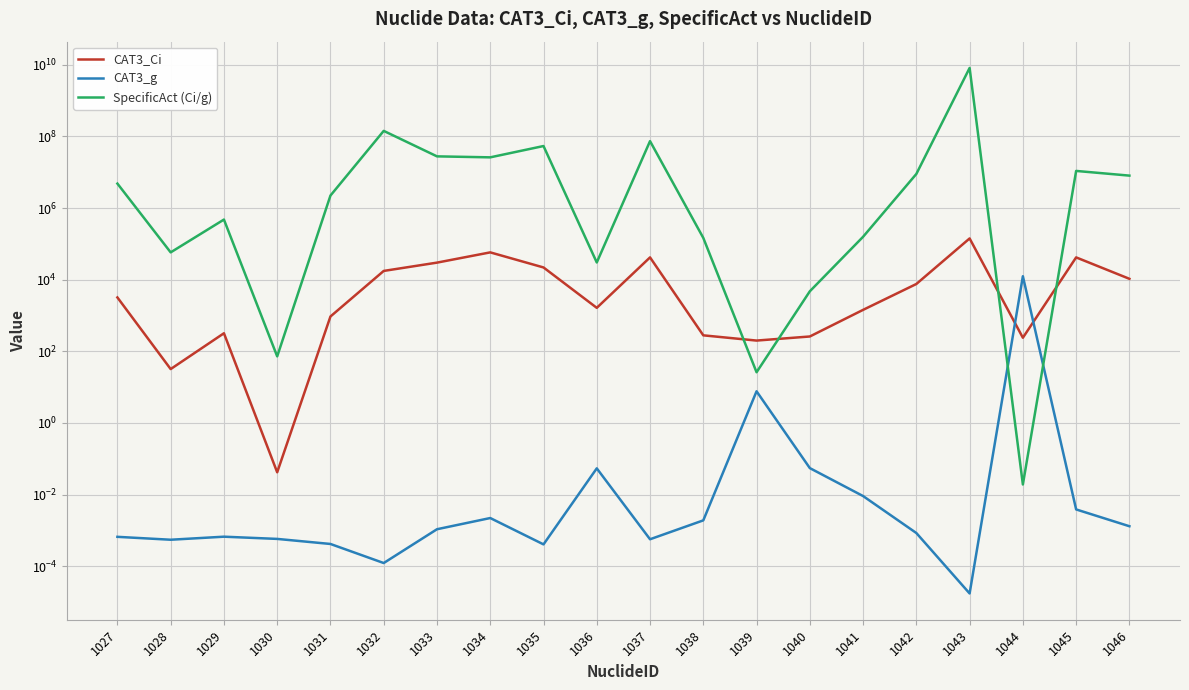

How many interior local valleys does the CAT3_Ci series have?

5